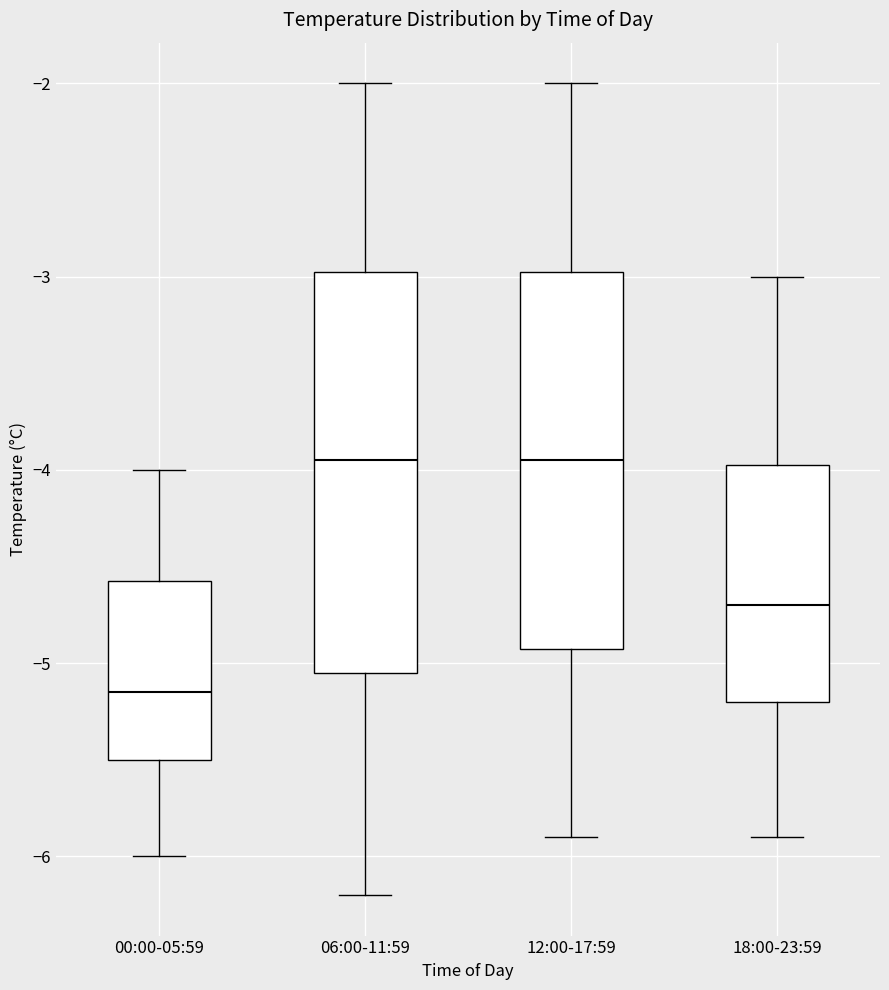

Reading left to right, transcribe this box plot: for each box, give where its median line is, the range the box spans, and where its two whiskers end, as read against the y-axis. The values are not printed on the chart, so give them approximately, as read against the axis.

00:00-05:59: median -5.1, box -5.5 to -4.6, whiskers -6.0 to -4.0
06:00-11:59: median -3.9, box -5.0 to -3.0, whiskers -6.2 to -2.0
12:00-17:59: median -3.9, box -4.9 to -3.0, whiskers -5.9 to -2.0
18:00-23:59: median -4.7, box -5.2 to -4.0, whiskers -5.9 to -3.0